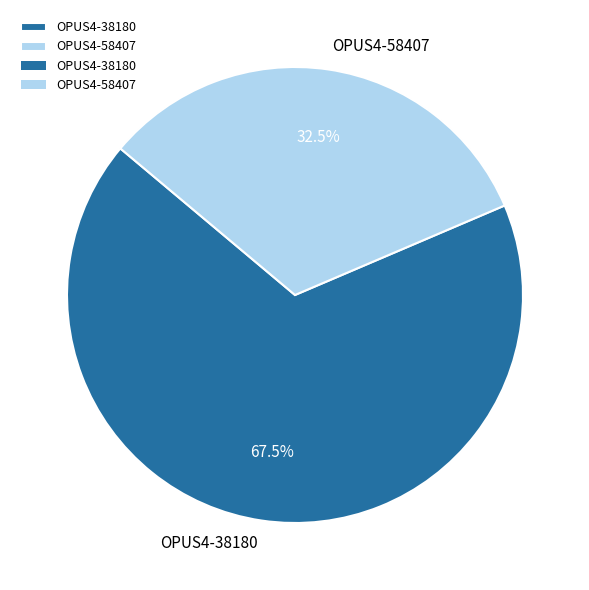

What percentage is NOT represented by OPUS4-38180?

32.5%